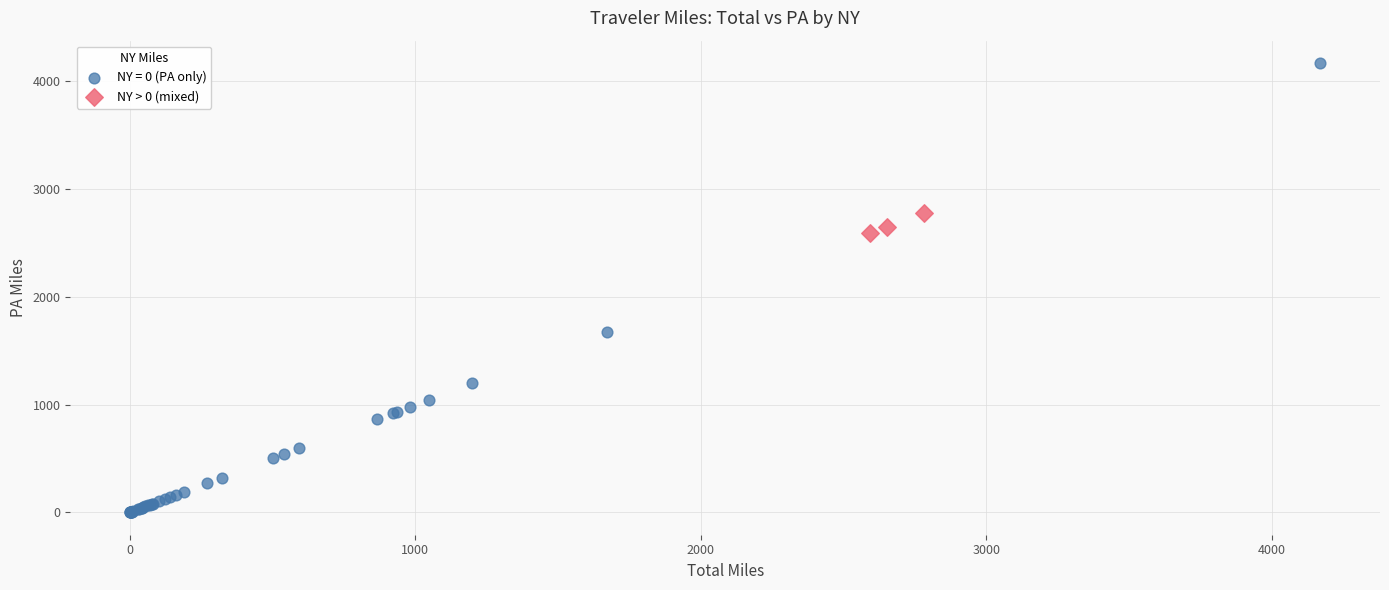

Which series reaches the maximum Y coordinate?

NY = 0 (PA only)